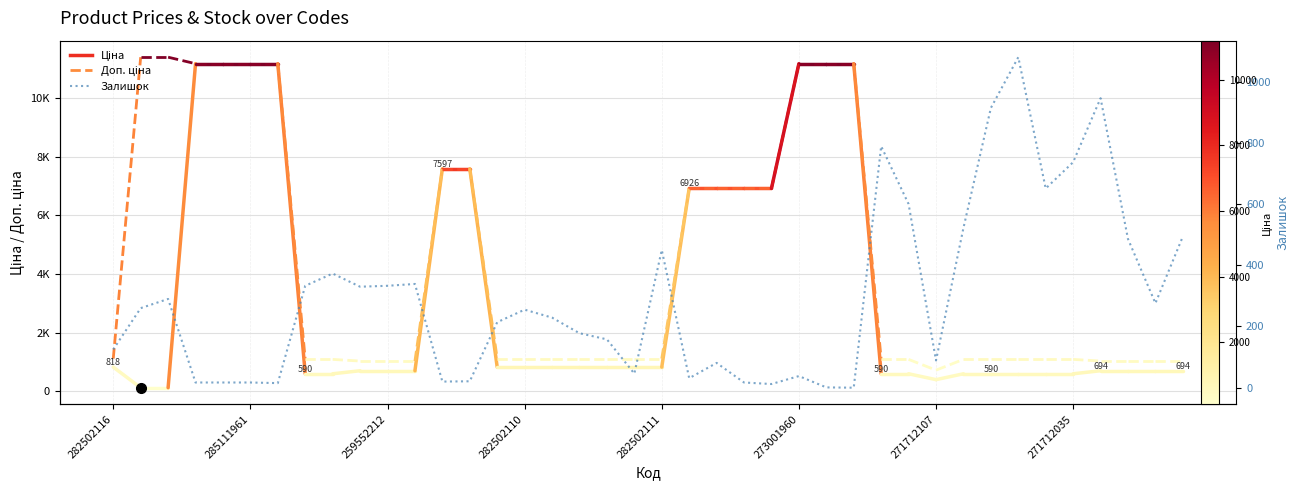

How many positive values are there?

39